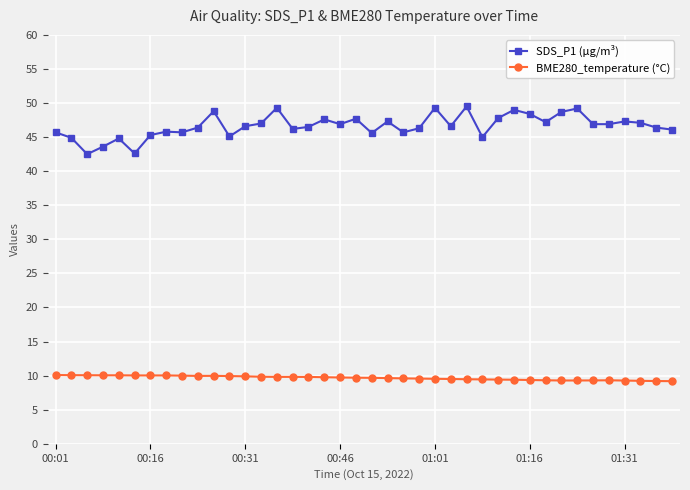

Which series has the largest range (max minus min)?

SDS_P1 (µg/m³)